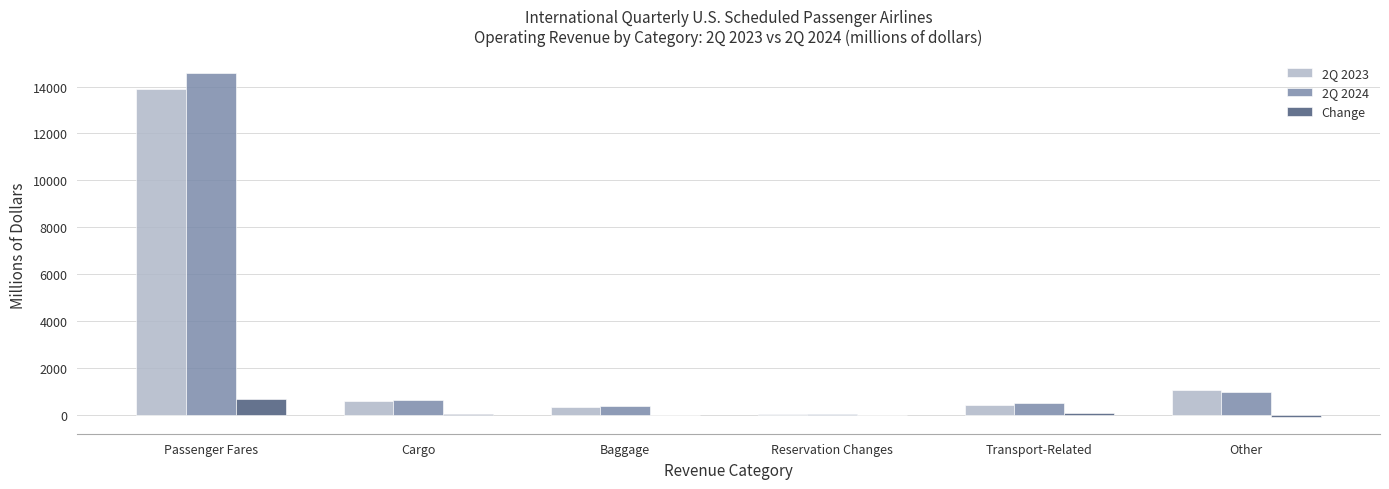

Which category has the highest value across all series?

Passenger Fares